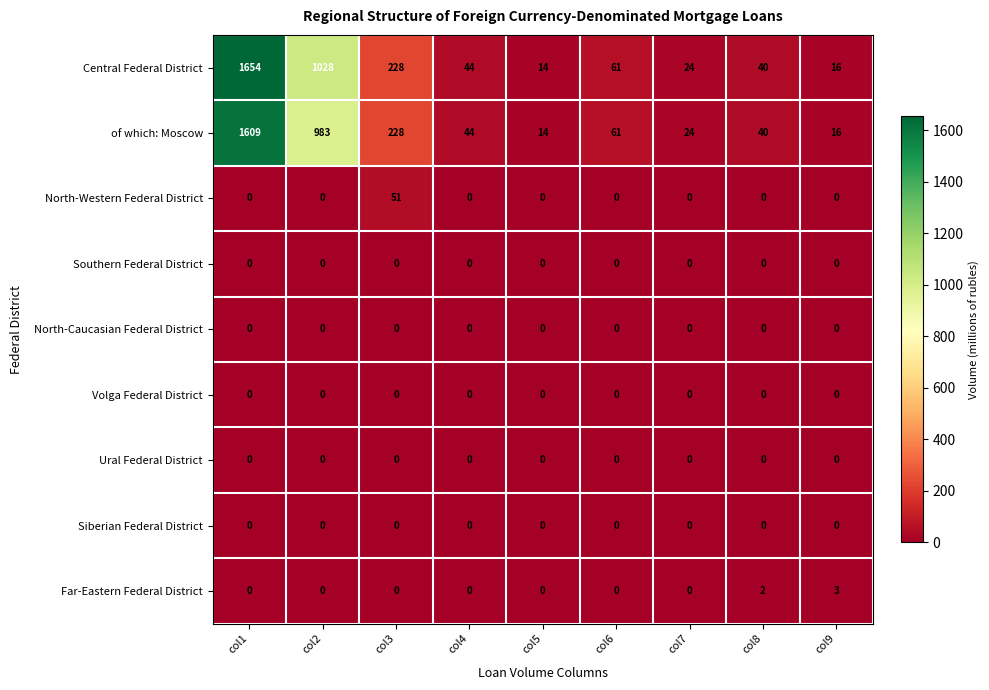

What is the total value across all series at col2?

2011